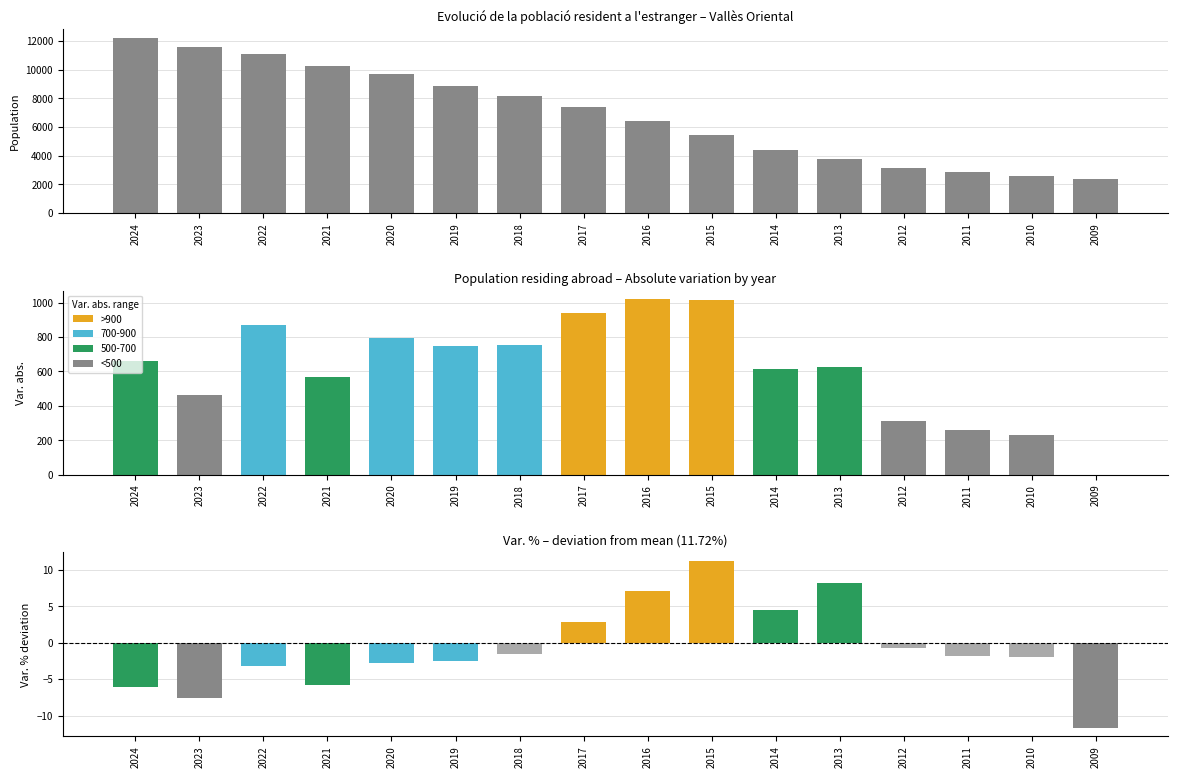

How many bars are there in each group?

3